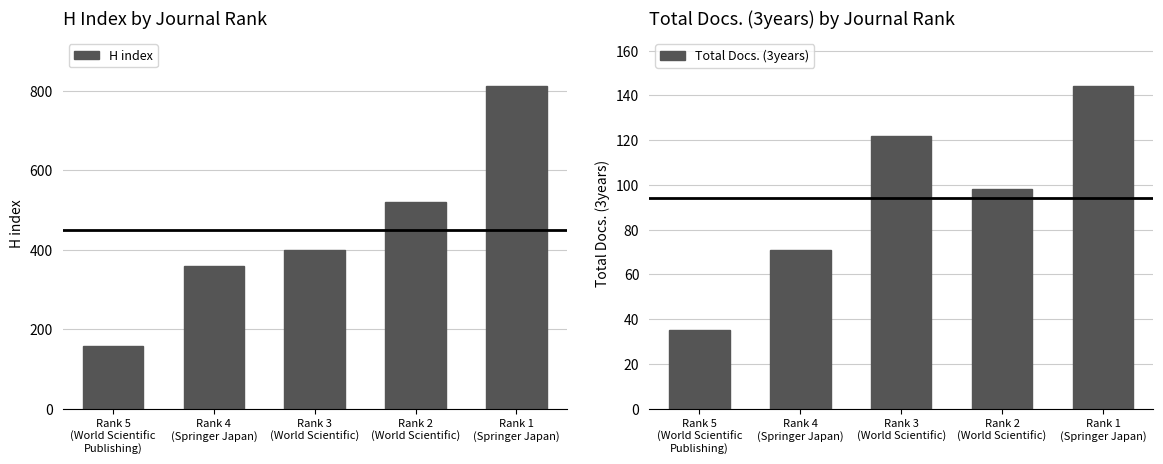

How many groups of bars are there?

5